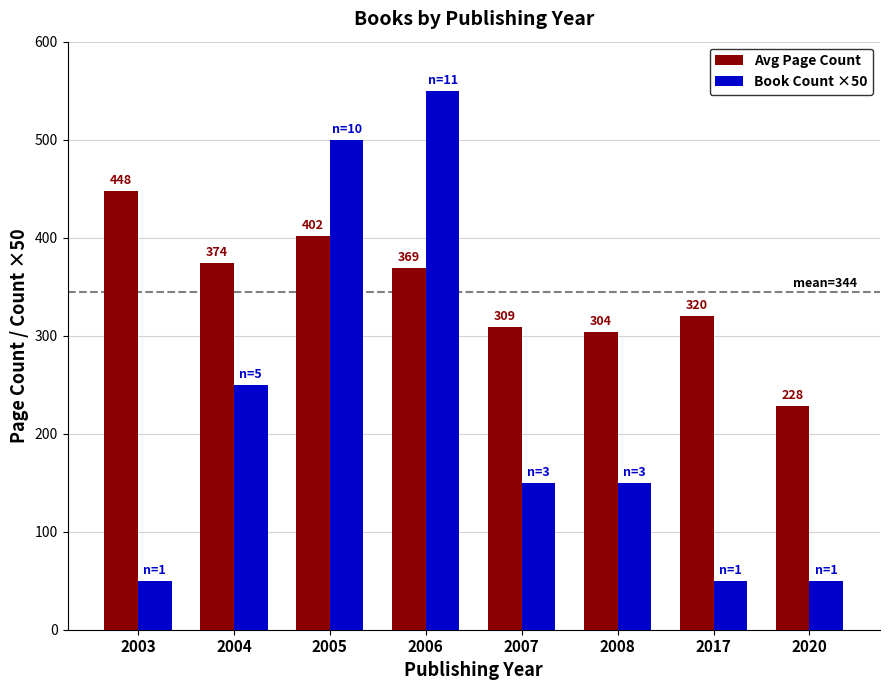

How many values in the Avg Page Count series exceed 369?

4